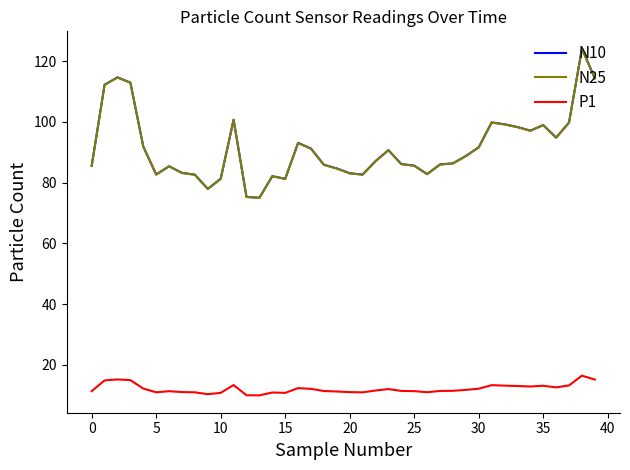

True or false: N25 and P1 cross at least once.

False